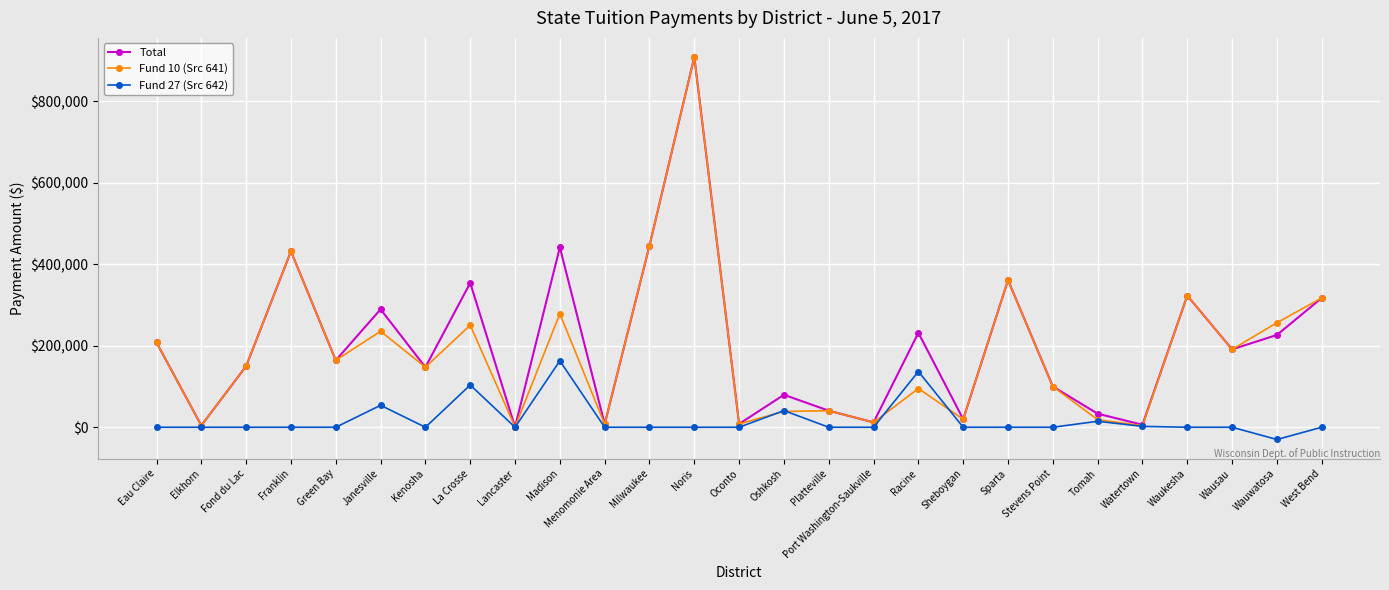

Which series changed the most between Elkhorn and La Crosse?

Total